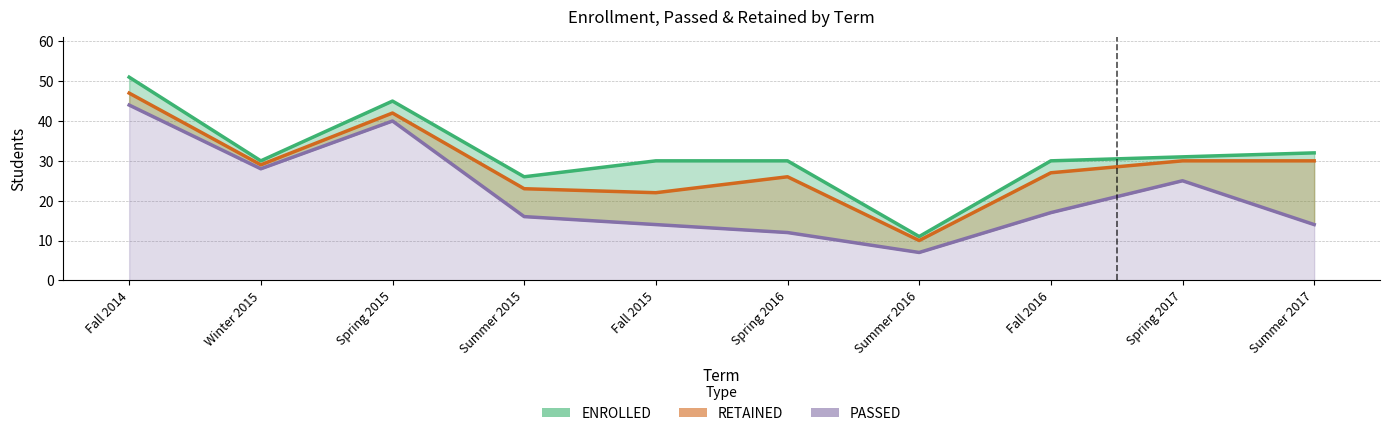

How many values in the PASSED series exceed 17?

4